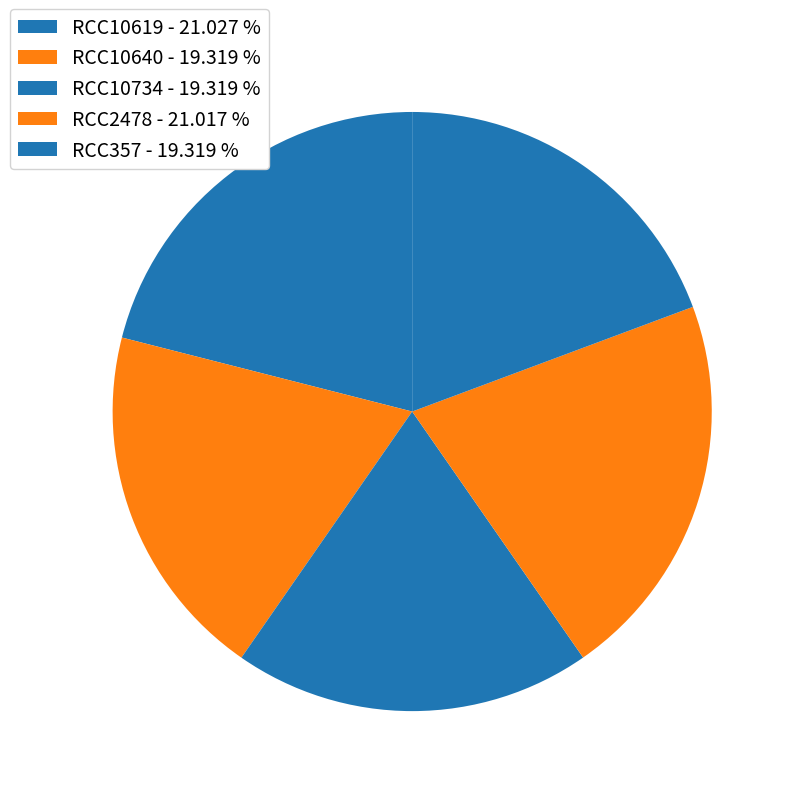

What is the largest slice in the pie chart?

RCC10619